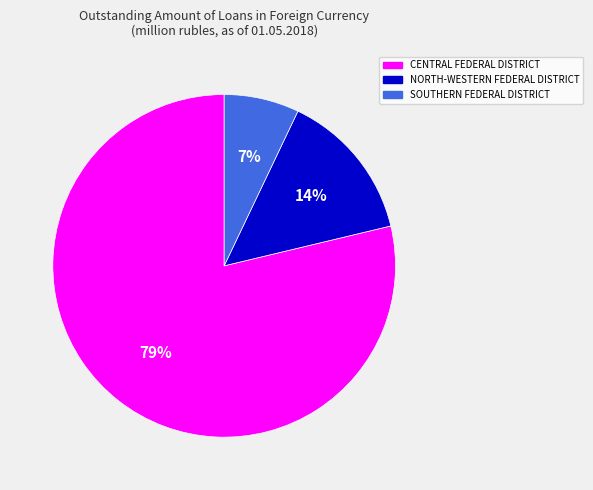

Which slice is the smallest?

SOUTHERN FEDERAL DISTRICT